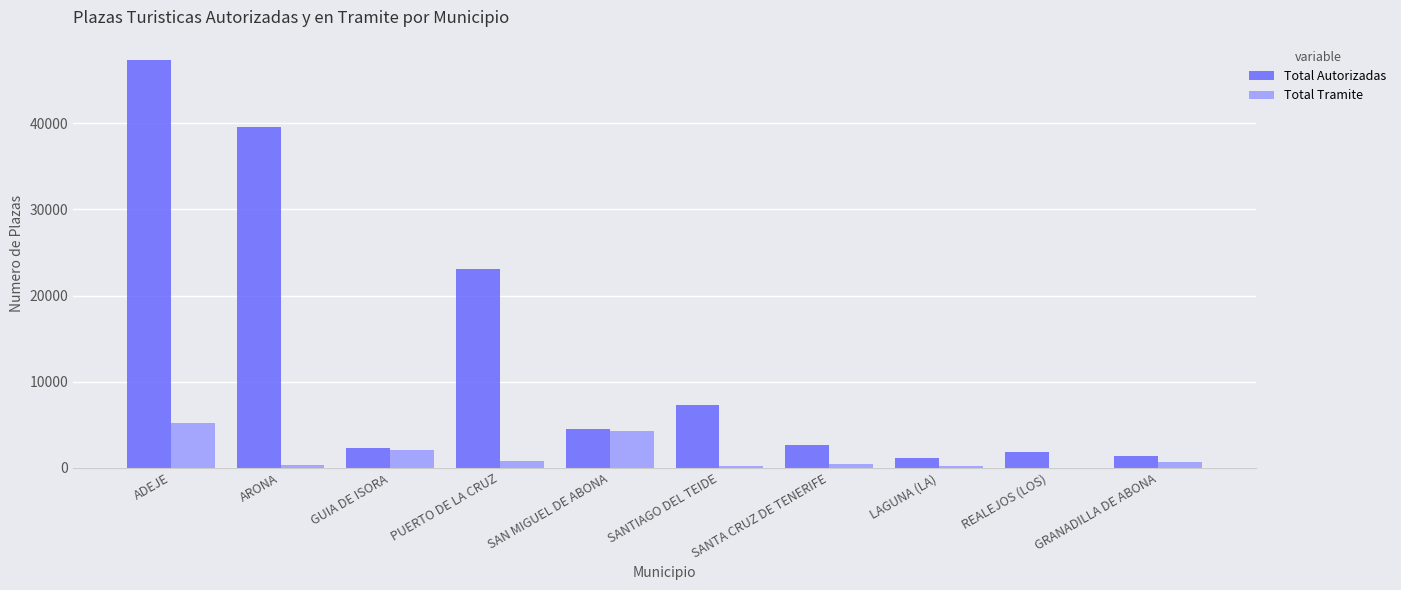

Between SANTIAGO DEL TEIDE and LAGUNA (LA), which series saw the biggest shift?

Total Autorizadas